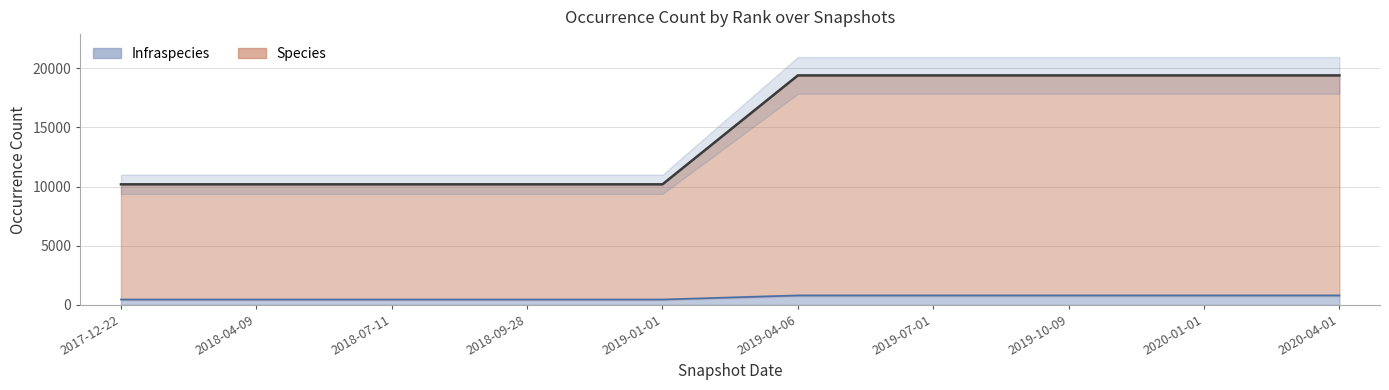

Is it true that Species equals 19394 at 2019-04-06?

True